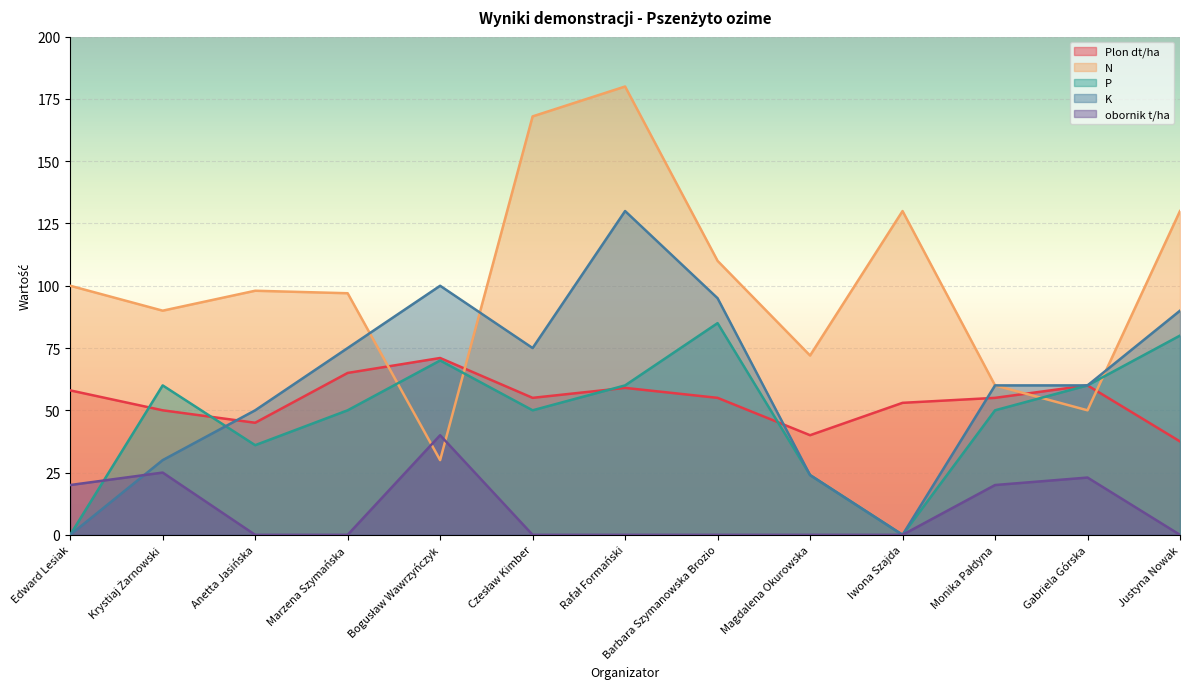

Rank the series at Barbara Szymanowska Brozio from lowest to highest value.

obornik t/ha, Plon dt/ha, P, K, N